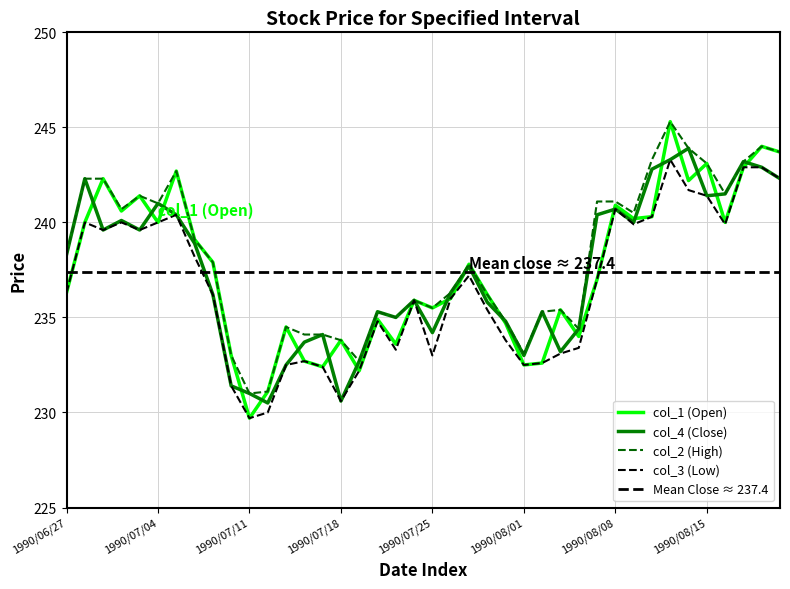

True or false: col_3 has more than 2 points higher than both neighbors.

True